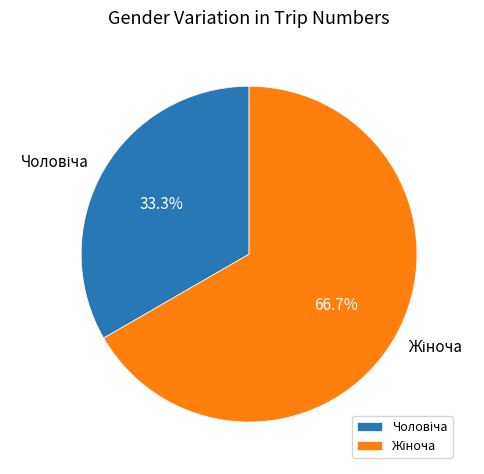

How many slices are in this pie chart?

2